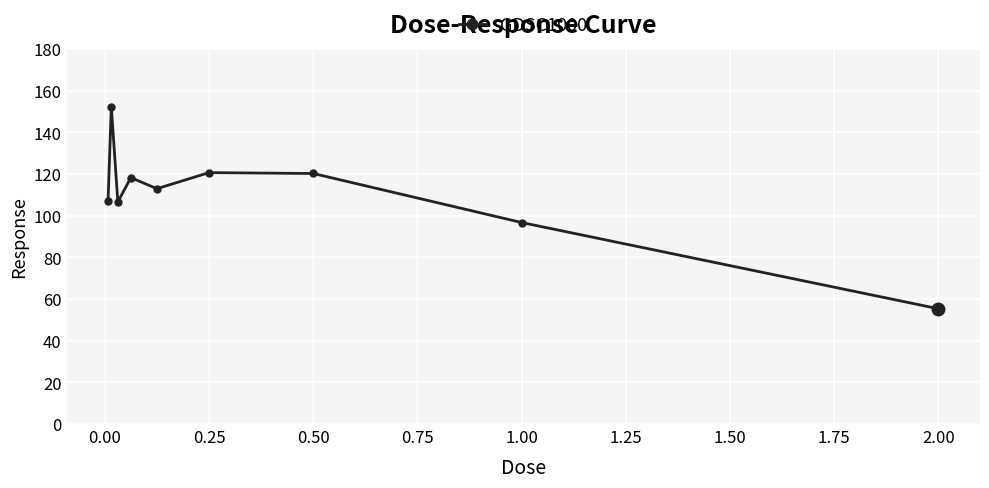

What is the smallest value displayed?

55.3